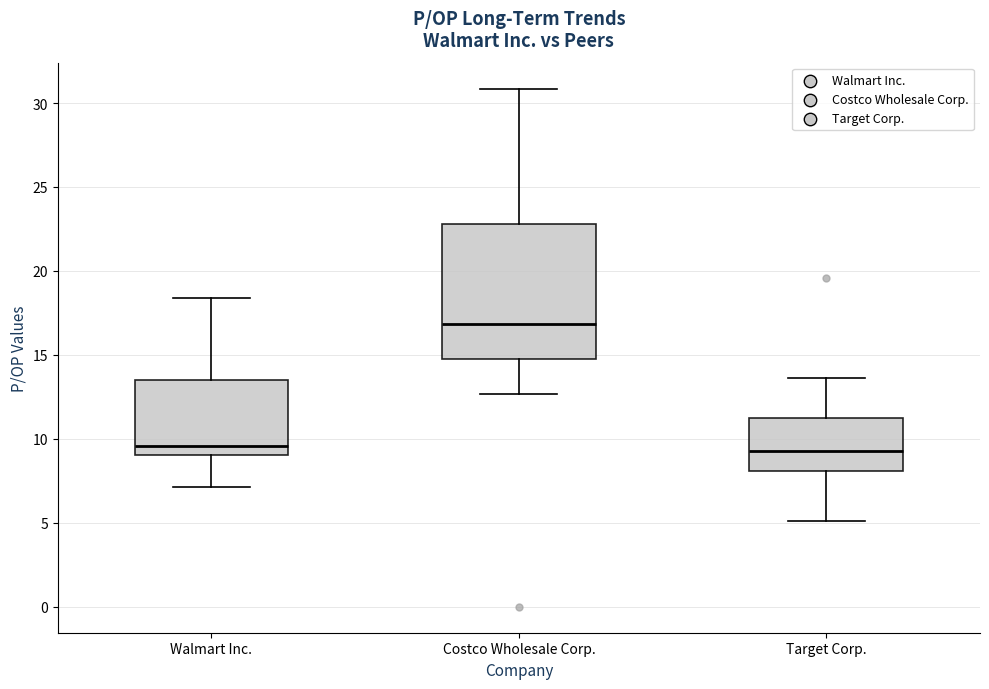

Comparing the boxes themselves (not the whiskers), which one is the tallest?

Costco Wholesale Corp.